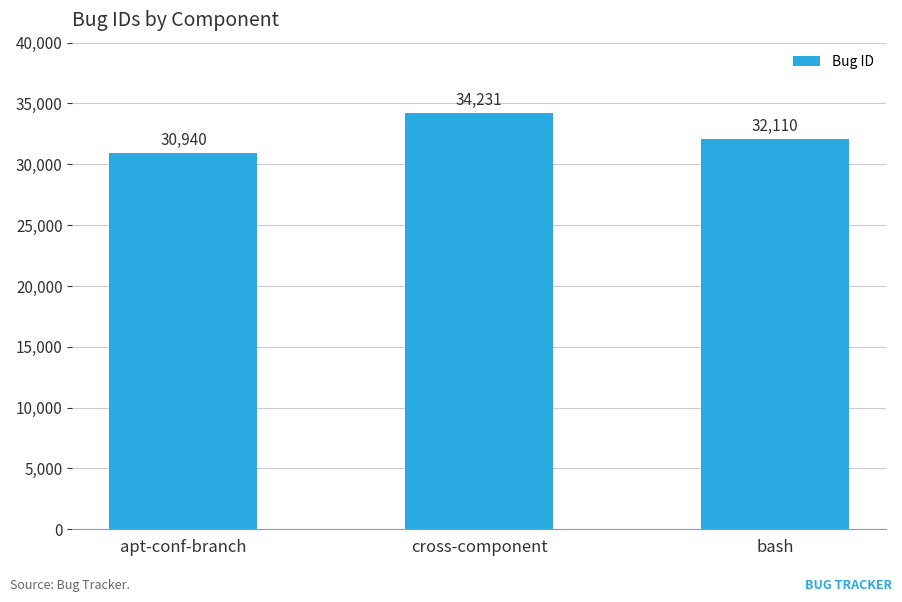

Is it true that the value at cross-component is 10046?

False